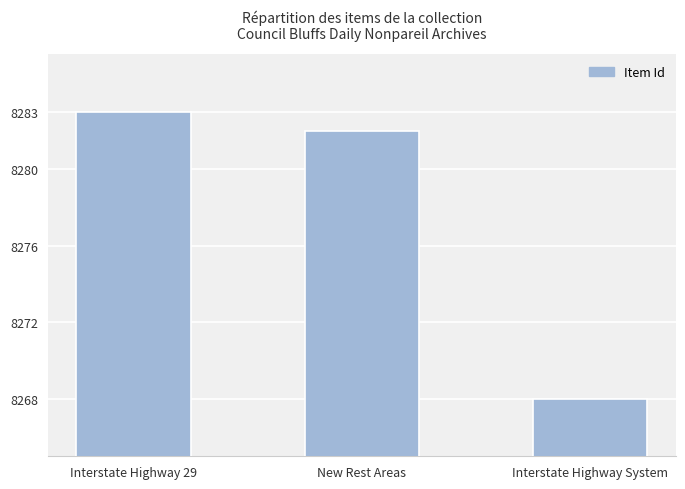

What is the change in value from New Rest Areas to Interstate Highway System?

-14